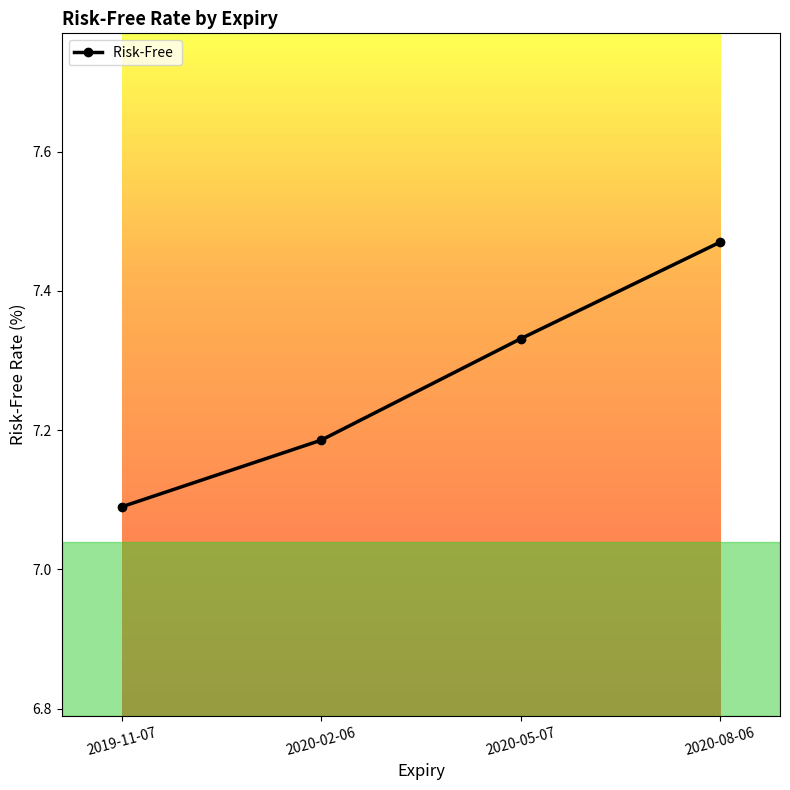

Which category has the lowest value across all series?

2019-11-07